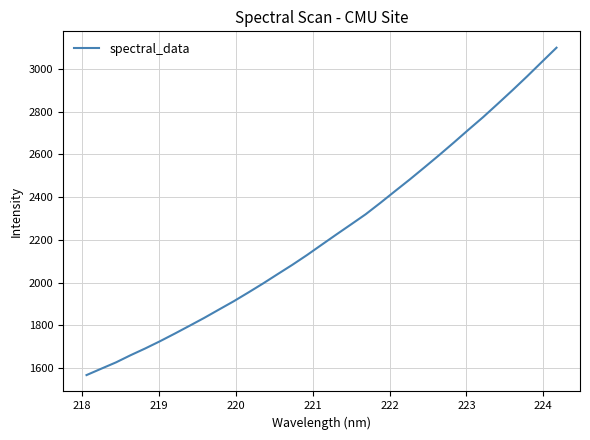

What is the difference between the maximum and minimum values?

1531.6